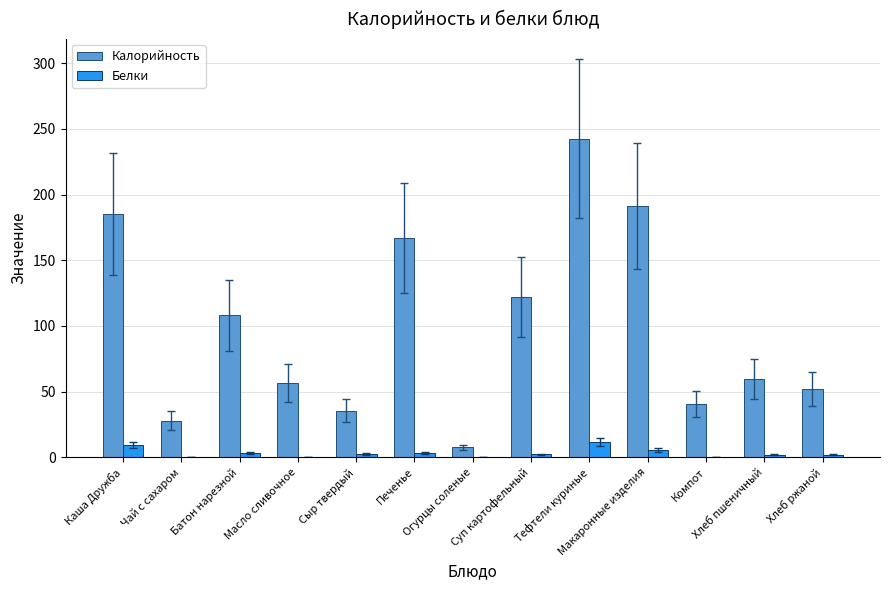

What is the sum of the Белки values at Сыр твердый and Каша Дружба?

11.9